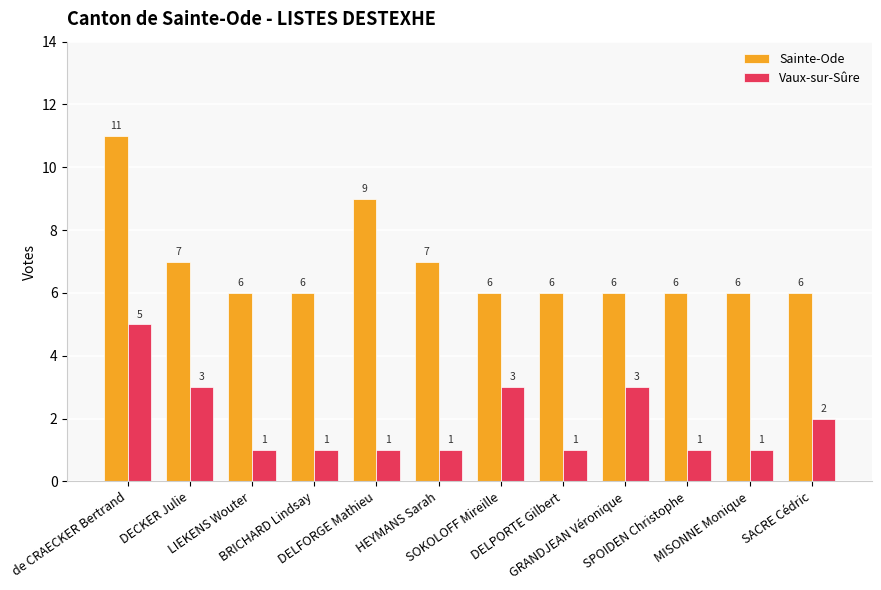

What is the sum of all Sainte-Ode values?

82